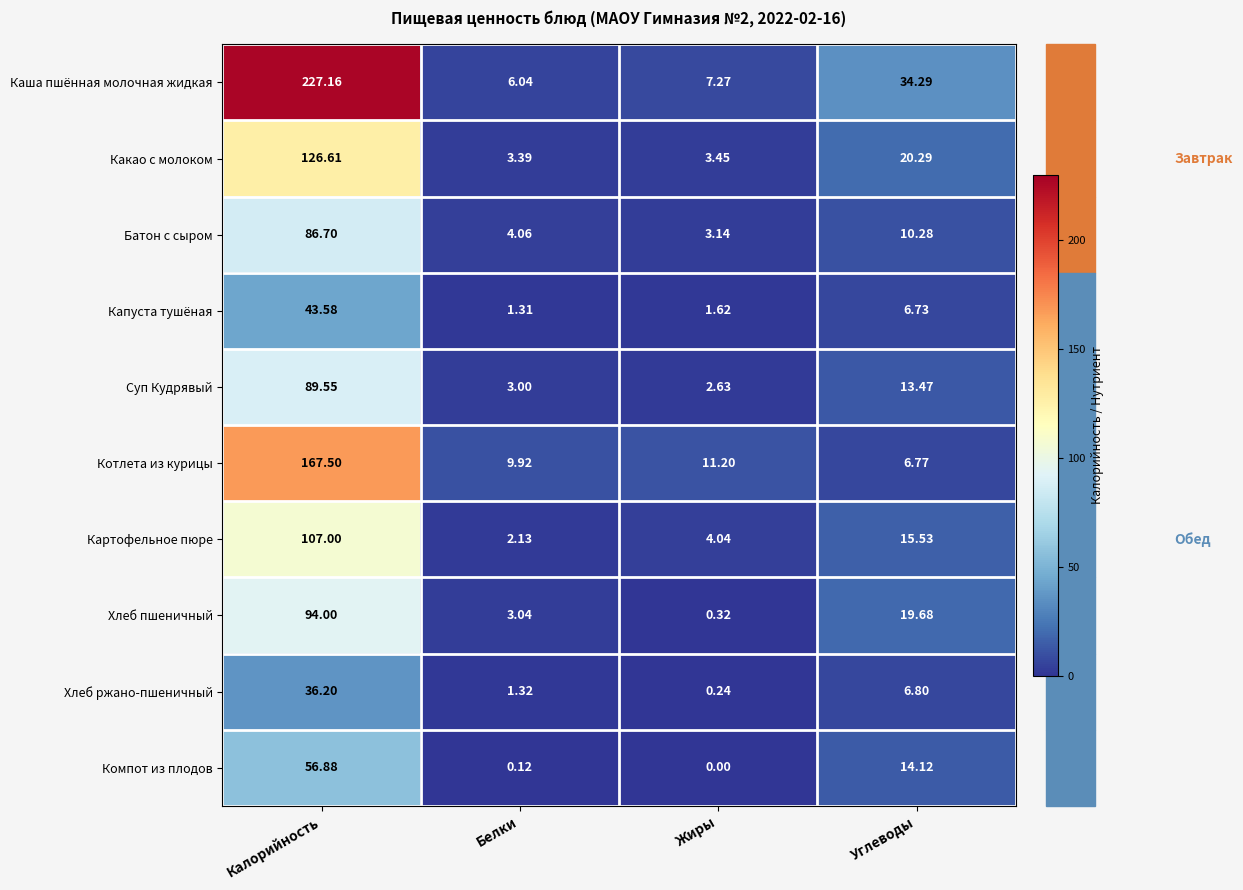

Which label corresponds to the smallest value in the chart?

Жиры